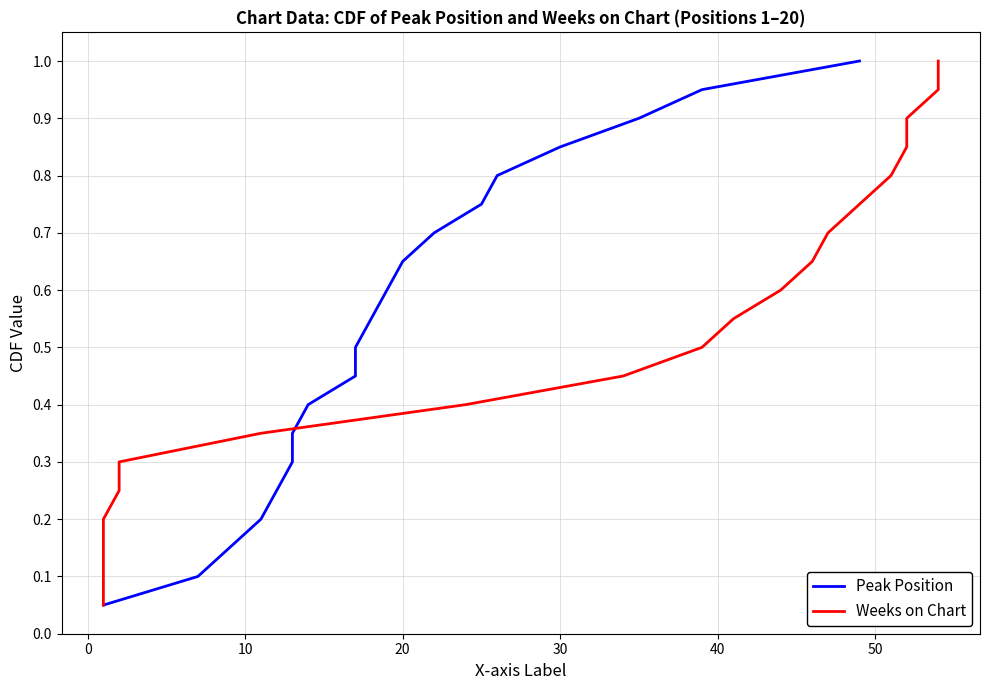

What is the average value of the Weeks on Chart series?

0.5